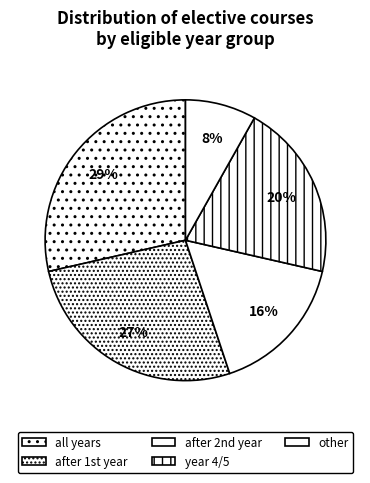

Which category has the biggest portion of the pie?

all years